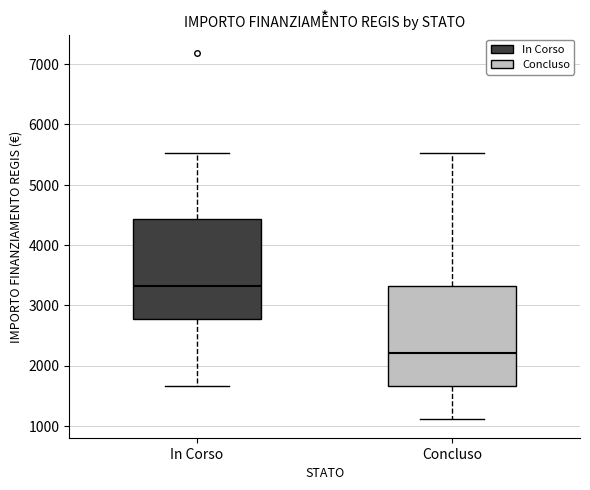

Which box's median line is the lowest?

Concluso